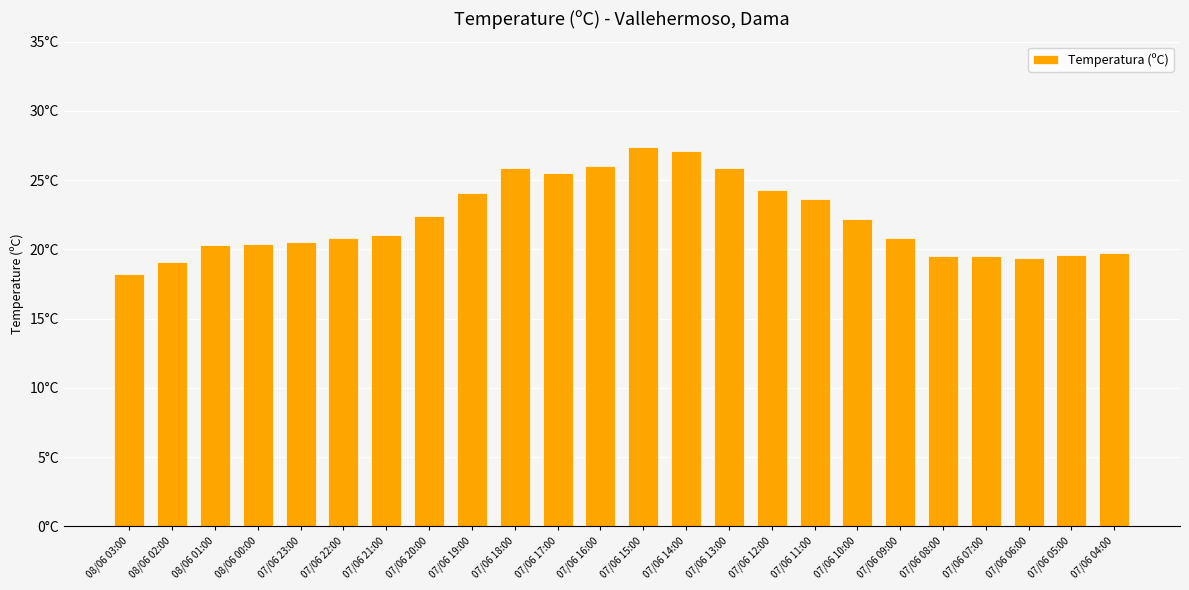

What is the ratio of the value at 07/06 13:00 to the value at 07/06 22:00?

1.2